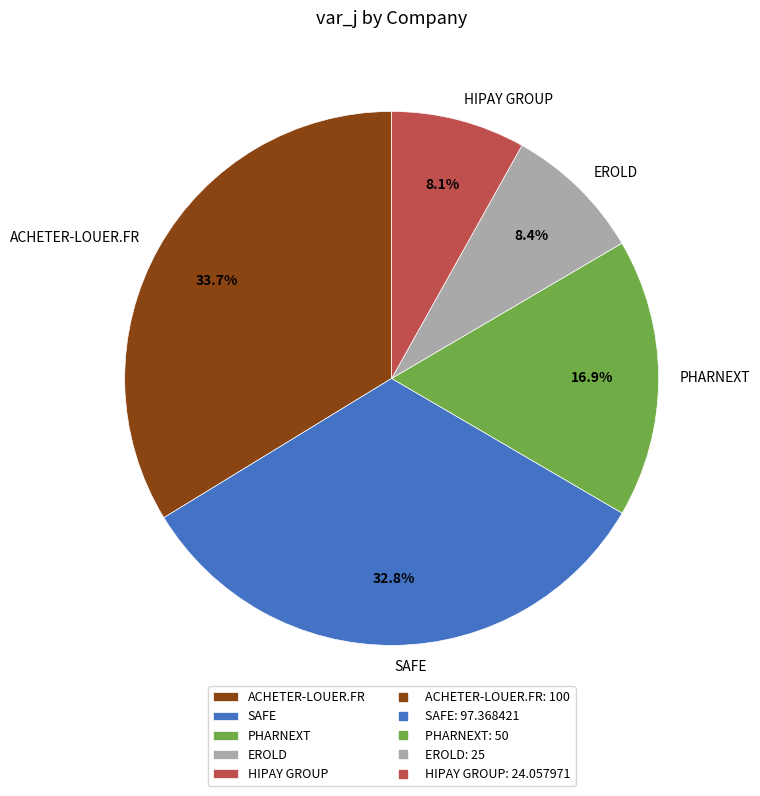

Does ACHETER-LOUER.FR represent more than half of the total?

No